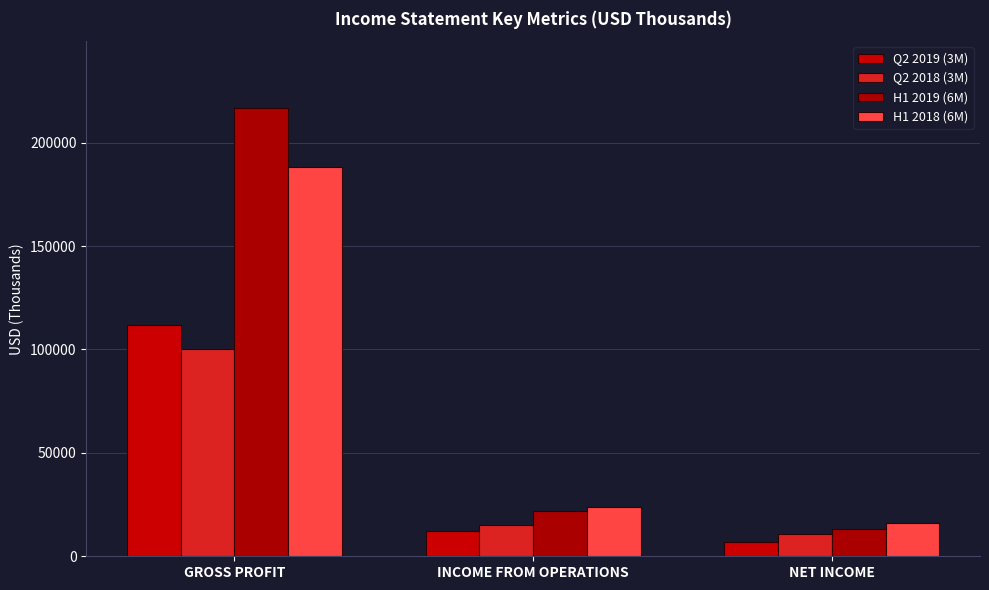

What is the lowest value of the Q2 2019 (3M) series?

6859